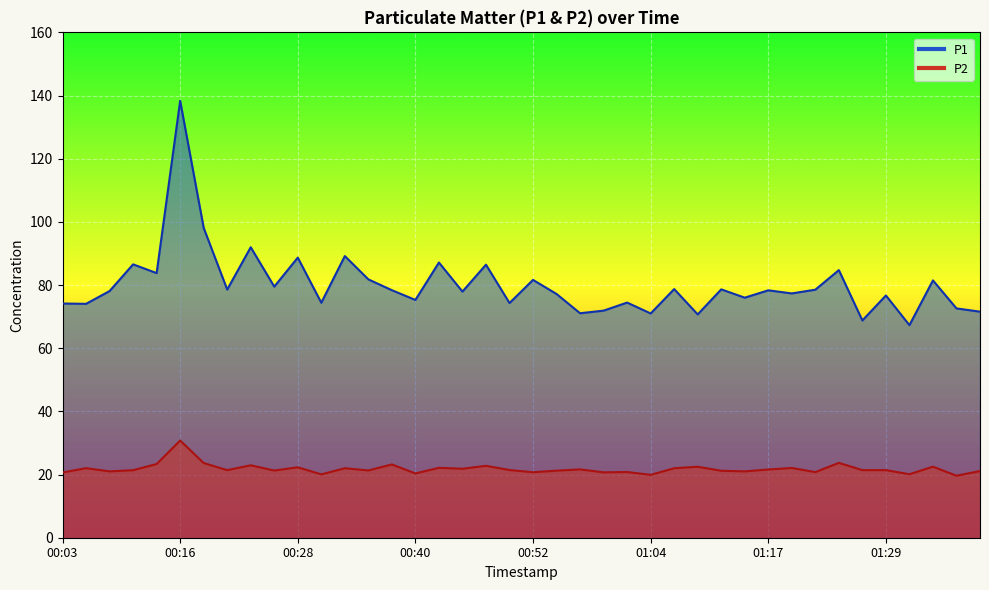

Reading left to right, list all the values displayed in this chart.

P1: 00:03=74.2	00:06=74.0	00:08=78.1	00:11=86.5	00:13=83.8	00:16=138.3	00:18=98.1	00:21=78.6	00:23=92.0	00:26=79.5	00:28=88.7	00:30=74.4	00:33=89.2	00:35=81.8	00:38=78.4	00:40=75.3	00:43=87.1	00:45=77.9	00:47=86.5	00:50=74.3	00:52=81.6	00:55=77.2	00:57=71.1	01:00=71.9	01:02=74.5	01:04=71.0	01:07=78.7	01:09=70.7	01:12=78.6	01:14=76.0	01:17=78.3	01:19=77.3	01:22=78.5	01:24=84.7	01:26=68.8	01:29=76.7	01:31=67.3	01:34=81.5	01:36=72.6	01:39=71.6
P2: 00:03=20.6	00:06=22.0	00:08=21.0	00:11=21.4	00:13=23.3	00:16=30.8	00:18=23.6	00:21=21.4	00:23=22.9	00:26=21.3	00:28=22.3	00:30=20.1	00:33=22.0	00:35=21.3	00:38=23.2	00:40=20.4	00:43=22.1	00:45=21.8	00:47=22.8	00:50=21.4	00:52=20.7	00:55=21.2	00:57=21.6	01:00=20.7	01:02=20.8	01:04=19.9	01:07=22.0	01:09=22.5	01:12=21.2	01:14=21.0	01:17=21.6	01:19=22.1	01:22=20.8	01:24=23.7	01:26=21.4	01:29=21.4	01:31=20.1	01:34=22.5	01:36=19.6	01:39=21.1